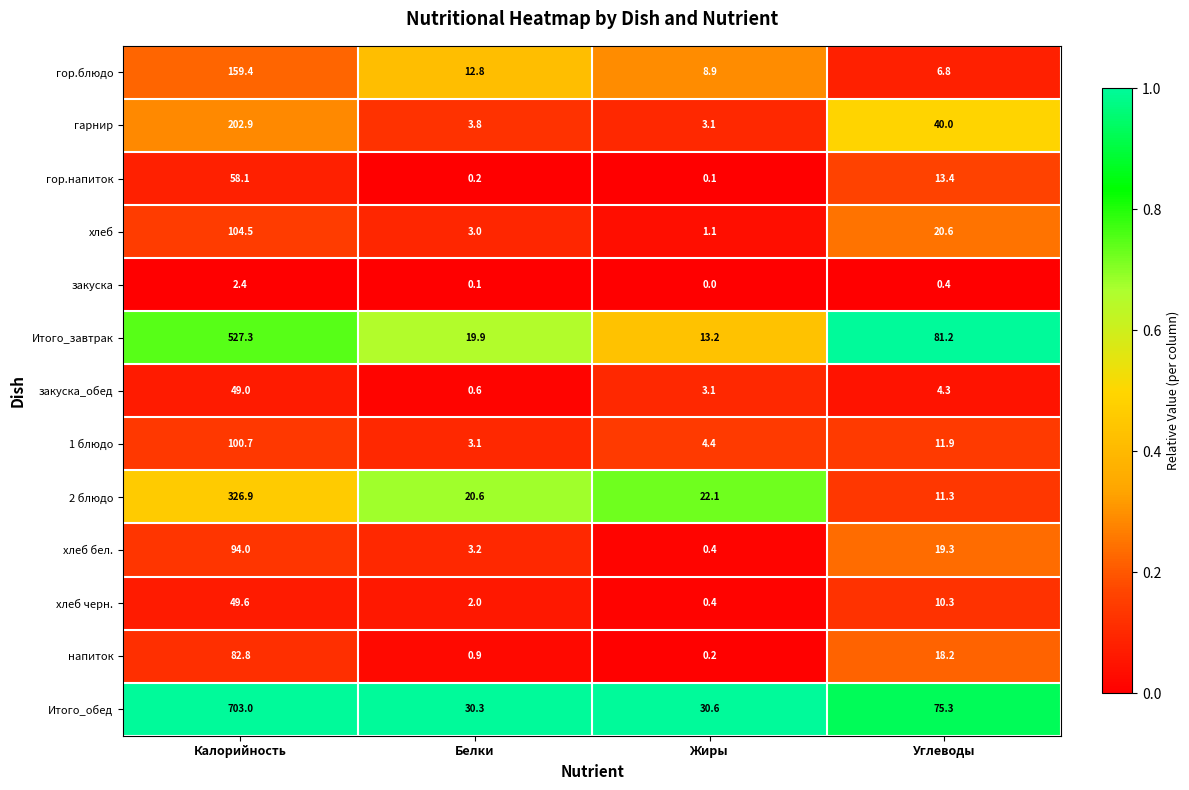

What is the difference between the highest and lowest values at Белки?

30.2